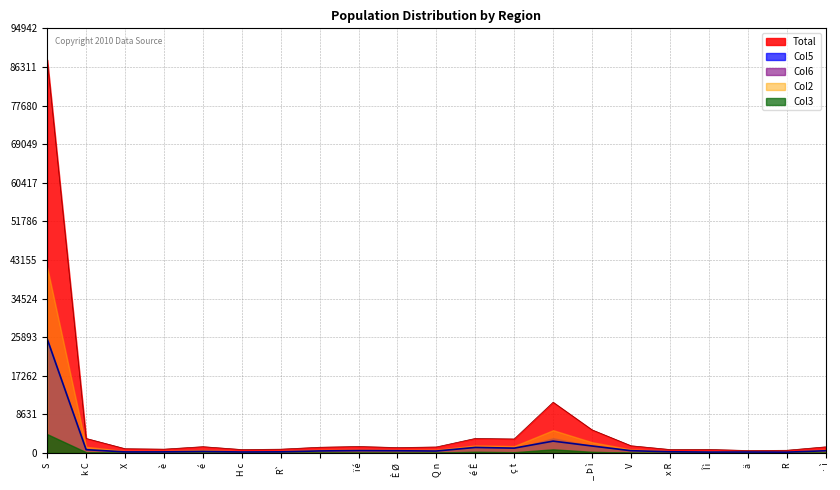

Reading left to right, what are all the values shown in this chart?

Total: 87909	3232	938	837	1392	749	833	1264	1431	1191	1326	3232	3116	11329	5153	1599	757	773	536	587	1351
Col2: 41457	1363	413	423	647	328	409	664	689	663	703	1675	1523	5080	2389	781	402	349	269	233	694
Col3: 4196	158	58	12	76	16	31	70	66	56	66	262	159	801	248	56	19	22	26	19	80
Col5: 25455	722	222	228	330	202	240	441	514	480	422	1222	1065	2636	1547	494	258	181	196	166	481
Col6: 23271	569	189	225	314	148	213	348	318	331	428	1070	945	3284	1557	385	252	213	138	89	372